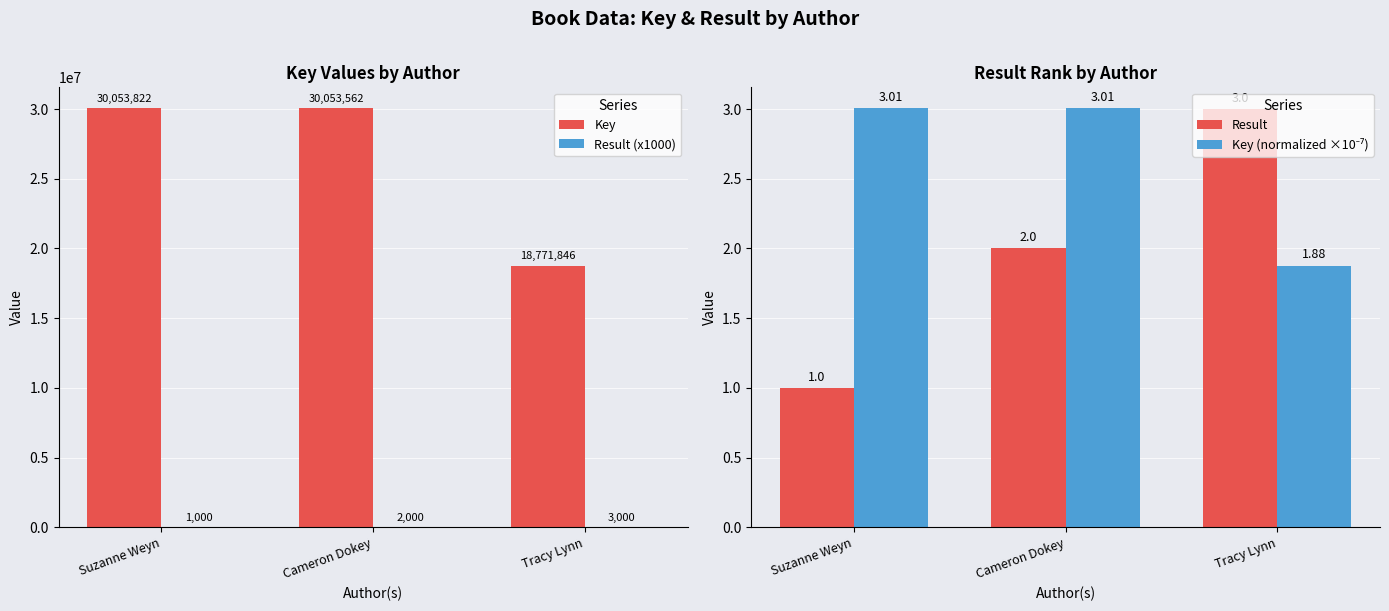

At which label does Result reach its peak?

Tracy Lynn